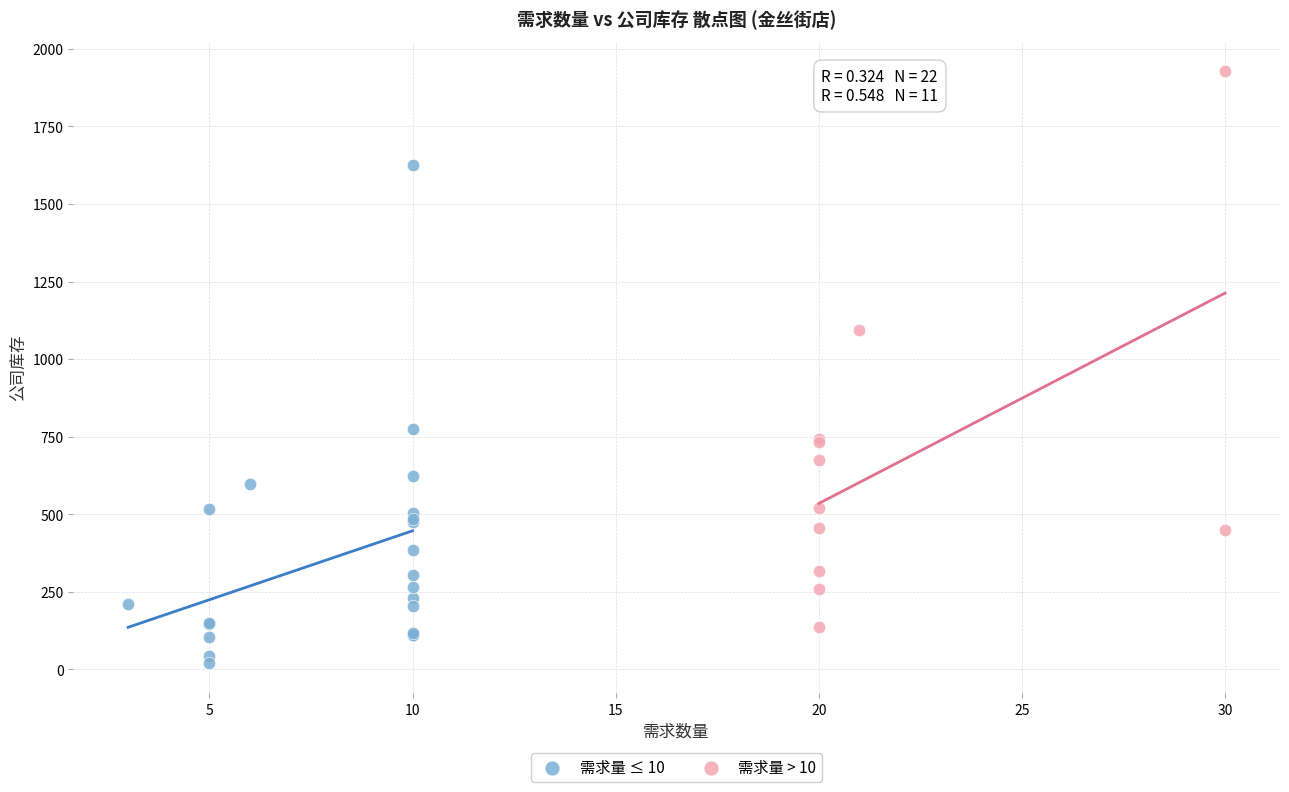

Which series has the widest spread of Y values?

需求量 > 10